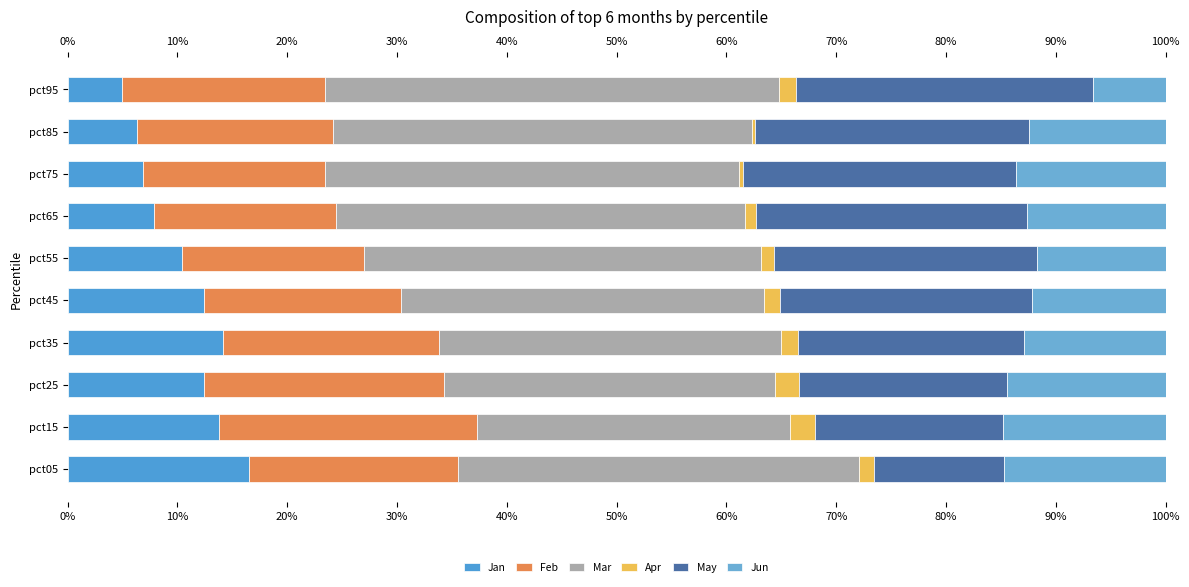

At how many categories does at least one series exceed 40?

1